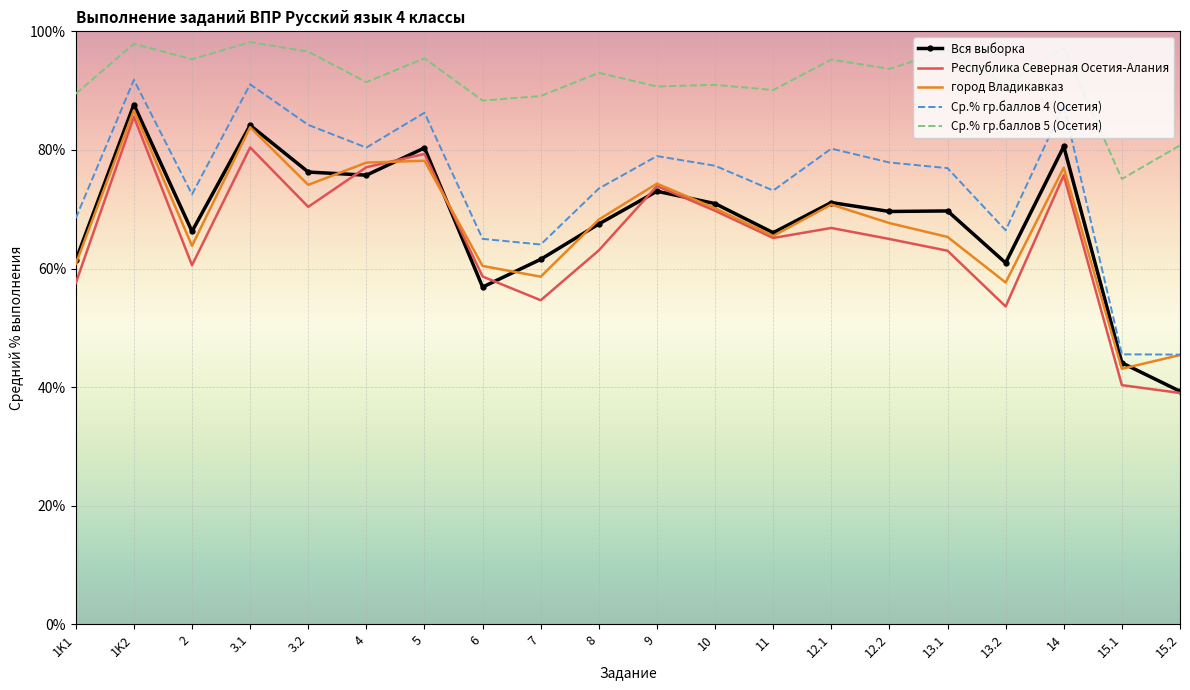

True or false: Ср.% гр.баллов 5 (Осетия) and Республика Северная Осетия-Алания intersect in this chart.

False